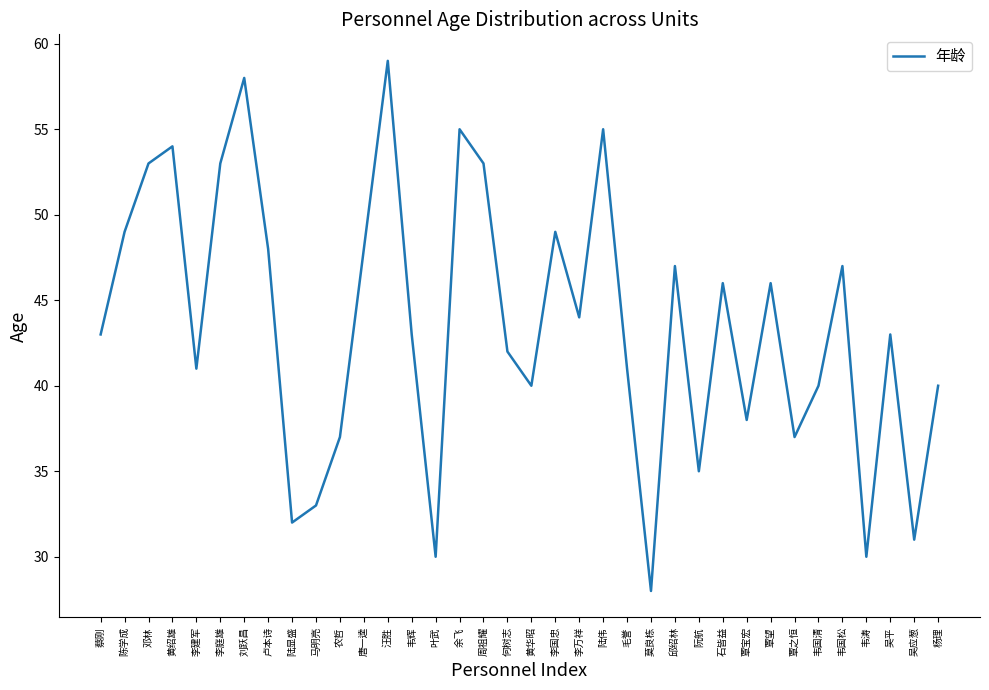

What value does the data have at 杨理, to the nearest 10?

40